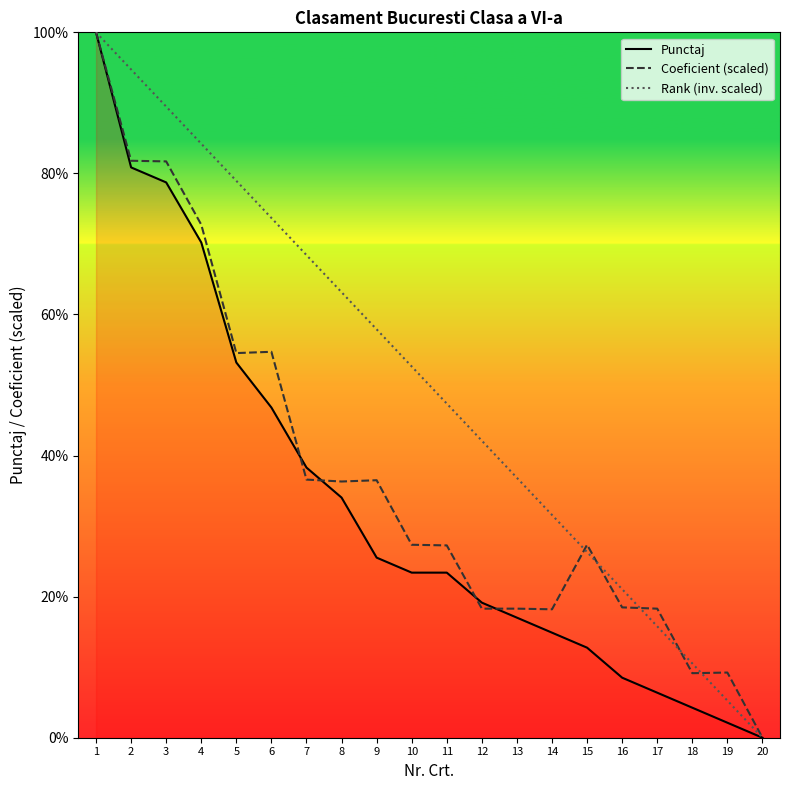

What is the average value of the Rank (inv. scaled) series?

50.0